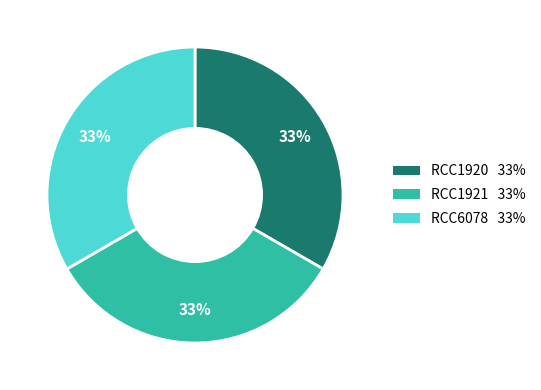

Count the number of slices in the pie.

3